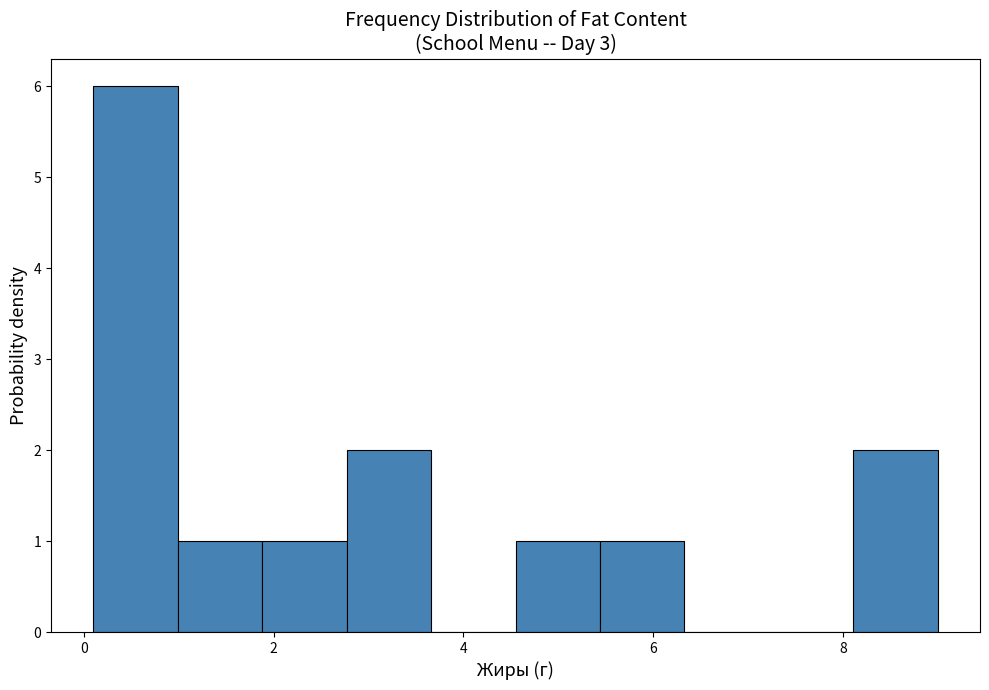

What is the height of the bar covering 1.8 to 2.8 on the x-axis? Neither the bar edges nor the heights are printed on the chart, so give them approximately, as read against the axes.

1